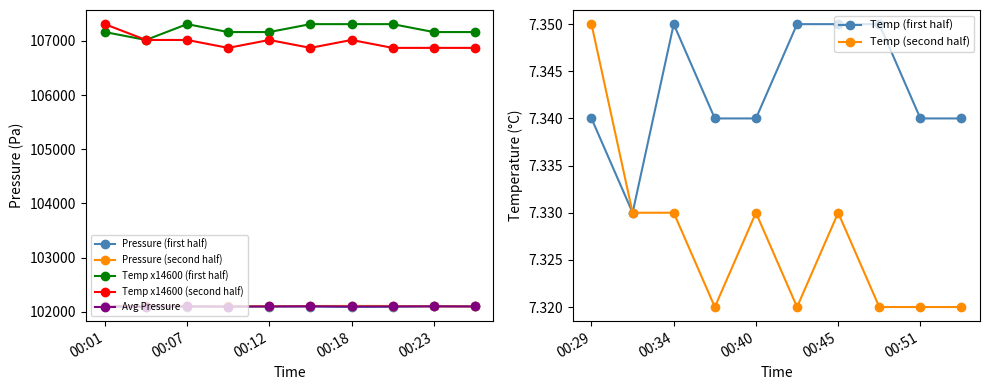

What is the maximum value for Pressure (first half)?

102101.7